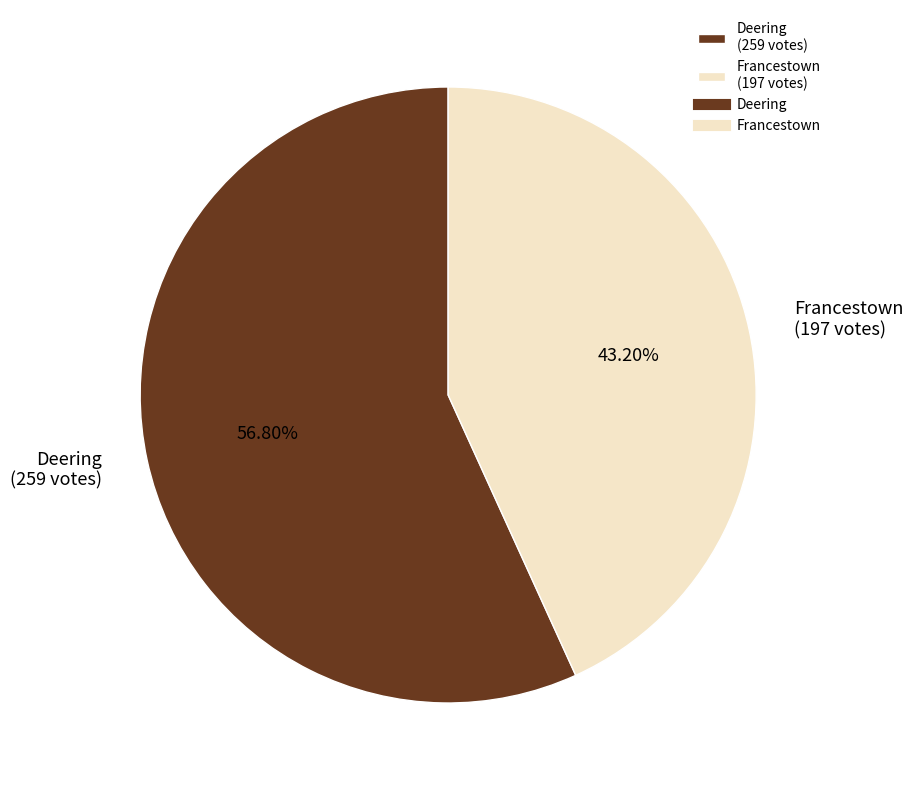

Is it true that Francestown is 30% of the pie?

False